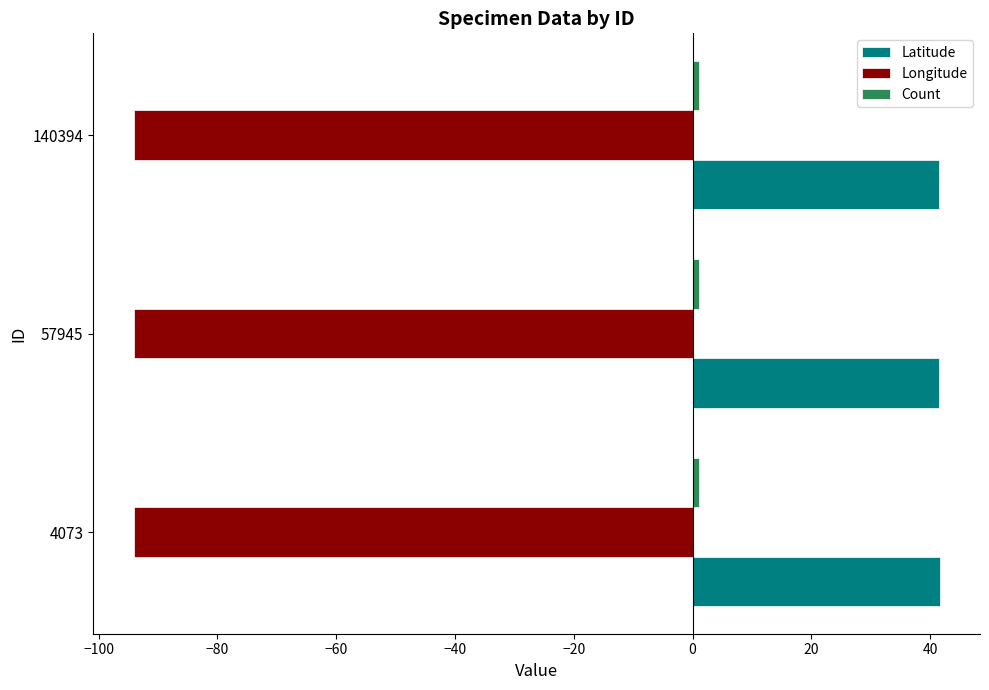

What is the sum of all Longitude values?

-282.2